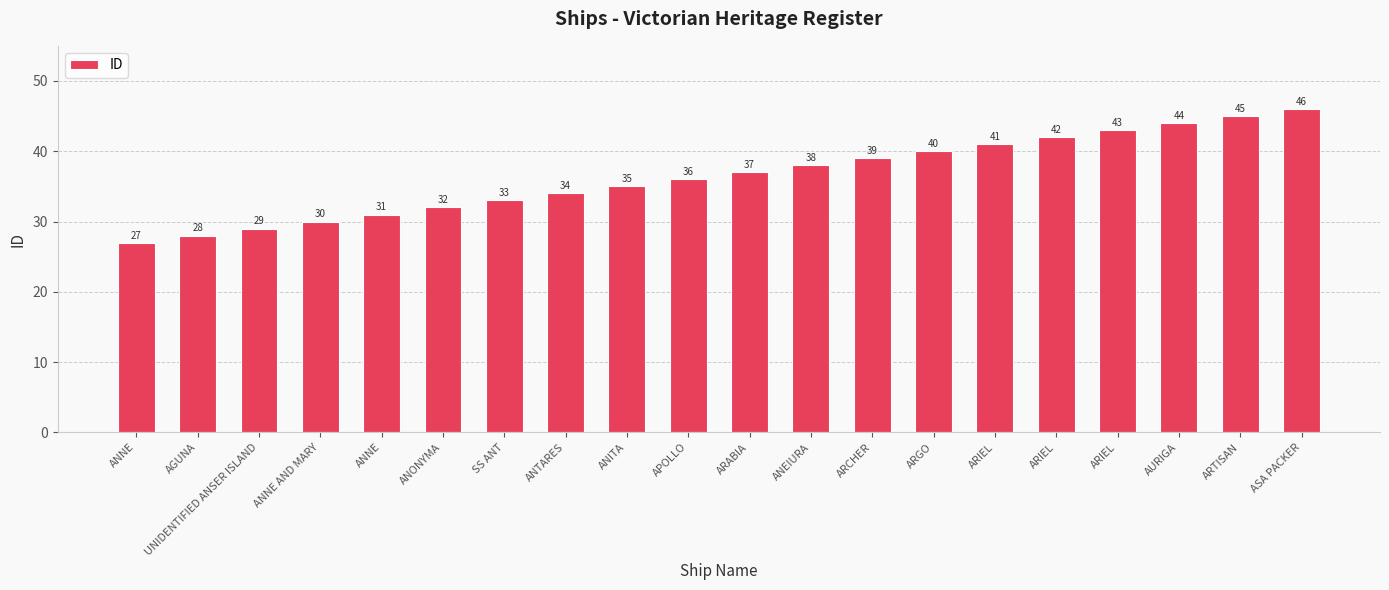

Which label corresponds to the largest value in the chart?

ASA PACKER